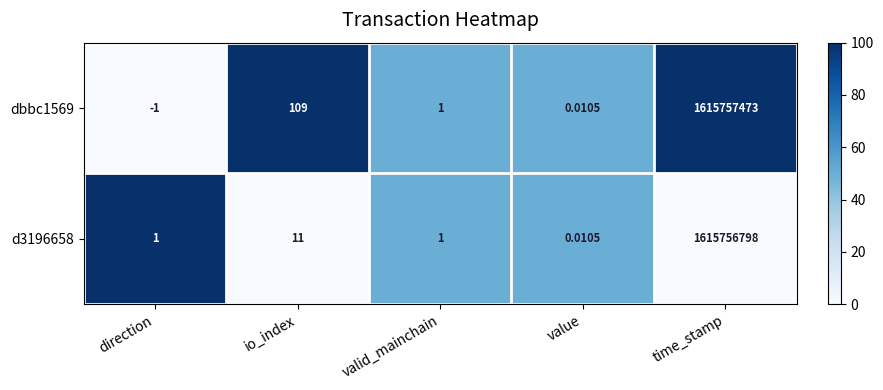

Is the value of dbbc1569 at io_index greater than the value of d3196658 at value?

Yes